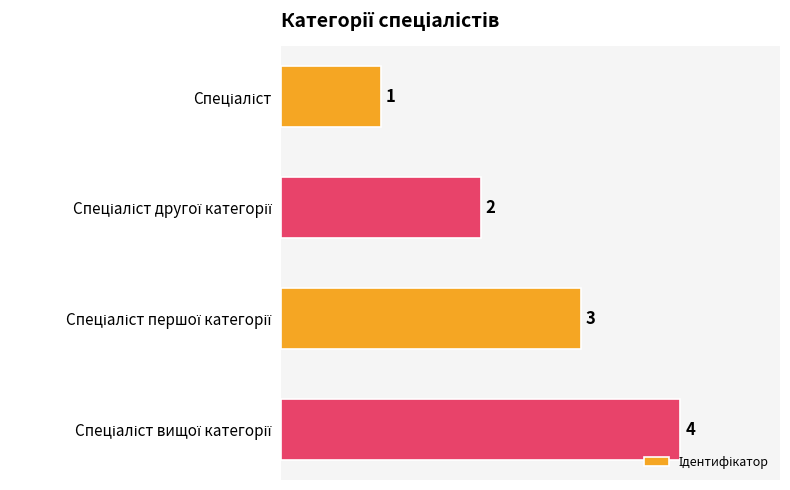

What is the greatest value displayed?

4